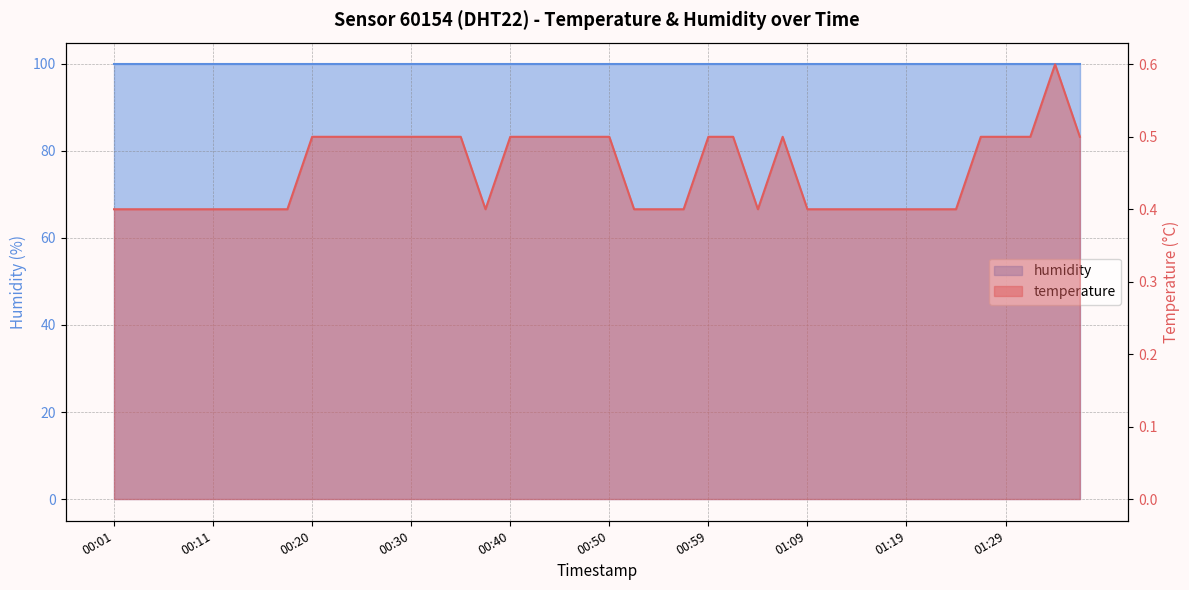

List the labels in order of value, largest first.

01:33, 00:20, 00:23, 00:25, 00:28, 00:30, 00:33, 00:35, 00:40, 00:42, 00:45, 00:47, 00:50, 00:59, 01:02, 01:07, 01:26, 01:29, 01:31, 01:36, 00:01, 00:03, 00:06, 00:08, 00:11, 00:13, 00:16, 00:18, 00:37, 00:52, 00:54, 00:57, 01:04, 01:09, 01:11, 01:14, 01:16, 01:19, 01:21, 01:24